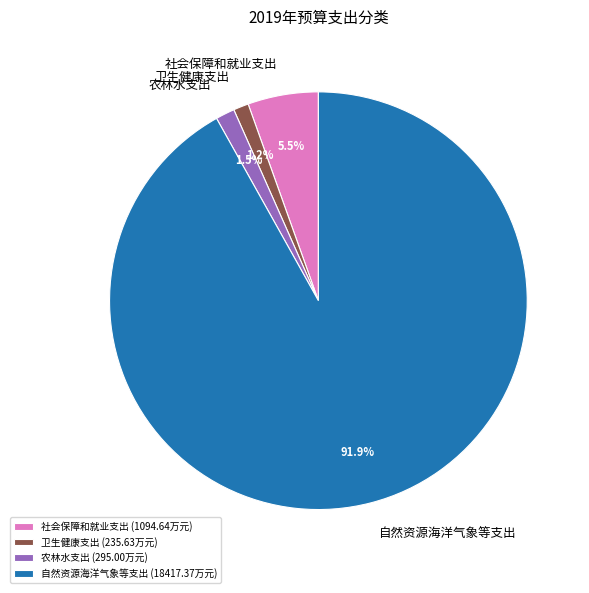

Is there any slice that represents more than half of the pie?

Yes